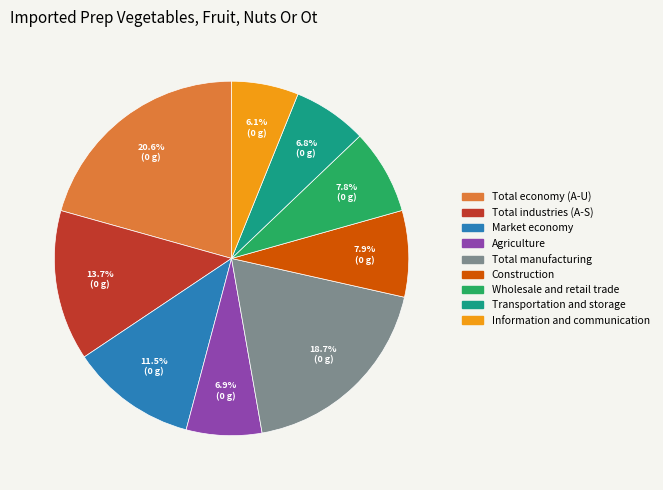

To the nearest percent, what is the average slice percentage?

11%